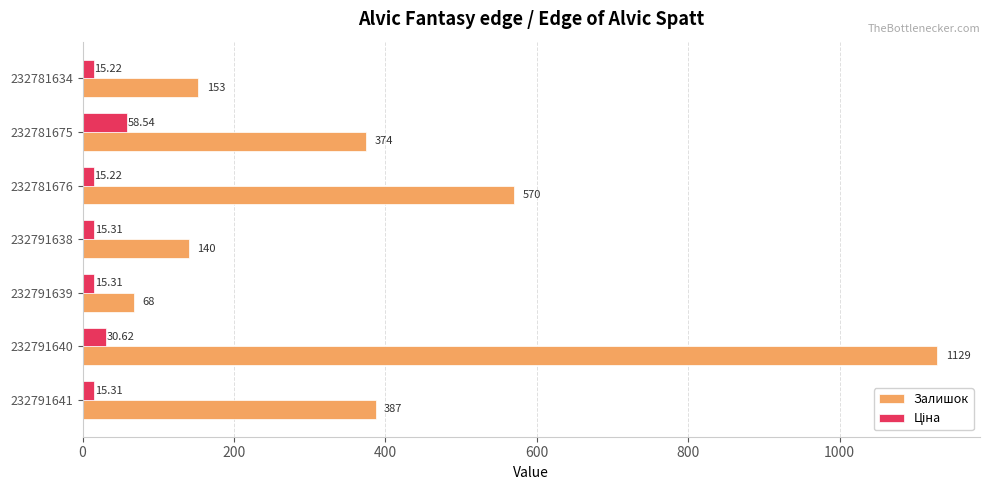

Which series has the largest total across all categories?

Залишок